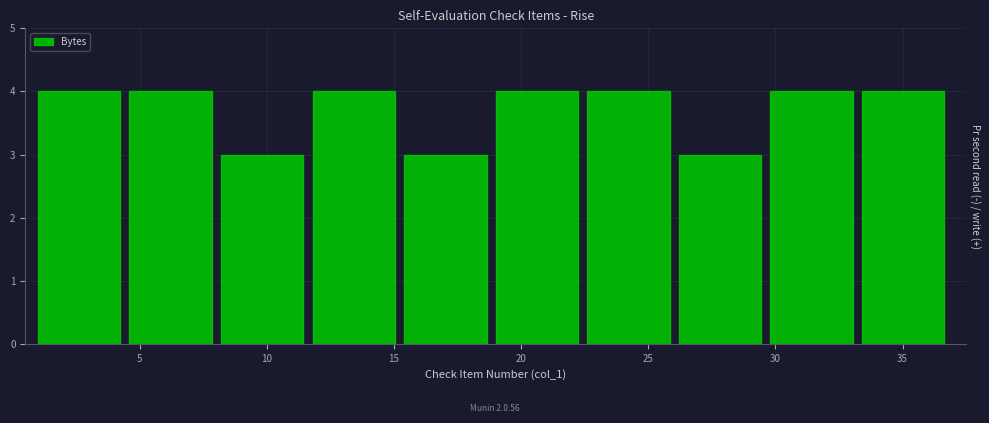

Reading left to right, transcribe this chart: for each bar, give the range it covers on the x-axis and its height. Neither the bar edges nor the heights are printed on the chart, so give them approximately, as read against the axes.

1.0 to 4.6: 4
4.6 to 8.2: 4
8.2 to 11.8: 3
11.8 to 15.4: 4
15.4 to 19.0: 3
19.0 to 22.6: 4
22.6 to 26.2: 4
26.2 to 29.8: 3
29.8 to 33.4: 4
33.4 to 37.0: 4